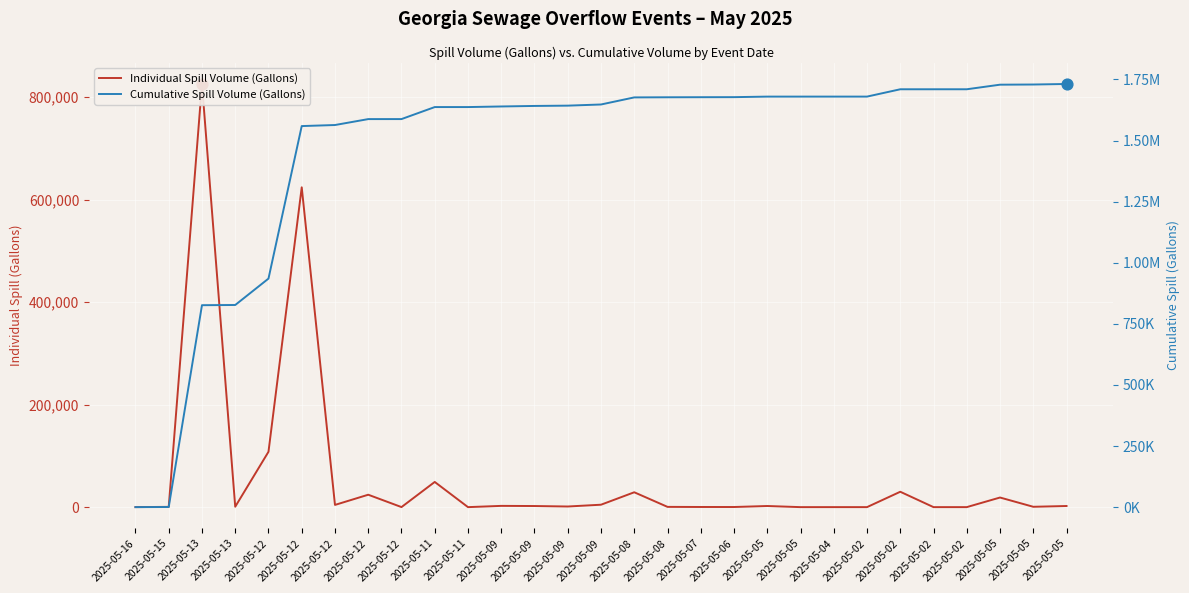

At how many categories does at least one series exceed 1545112?

24